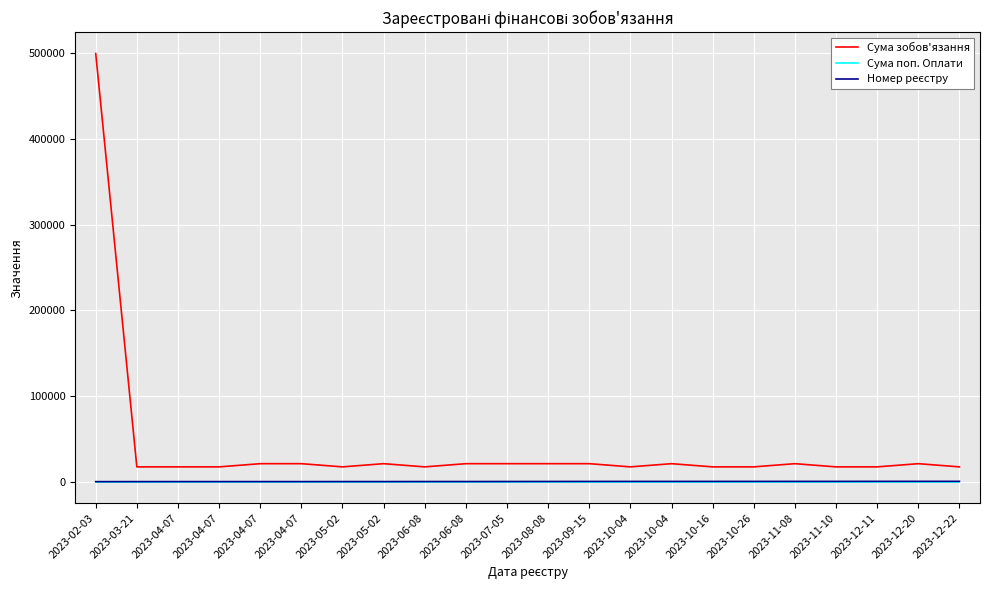

How many lines are shown in the chart?

3